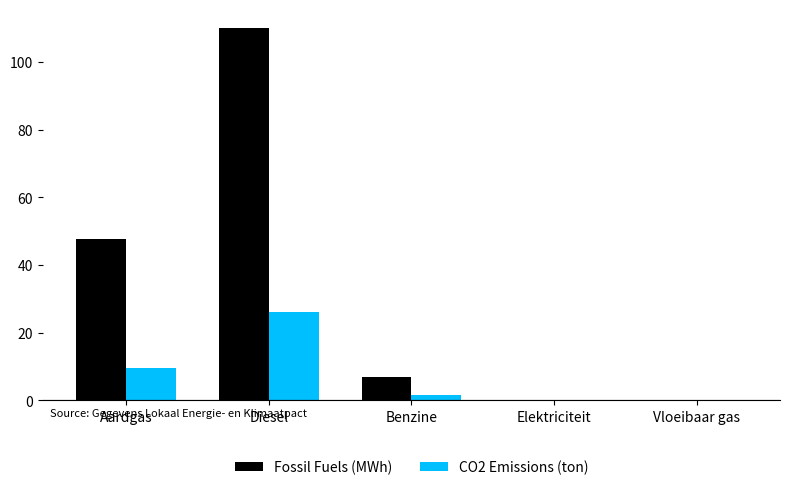

At which category does the chart reach its peak across all series?

Diesel